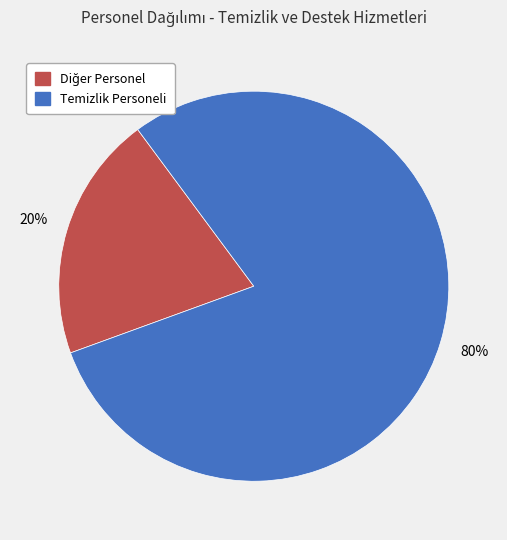

To the nearest percent, what is the average slice percentage?

50%